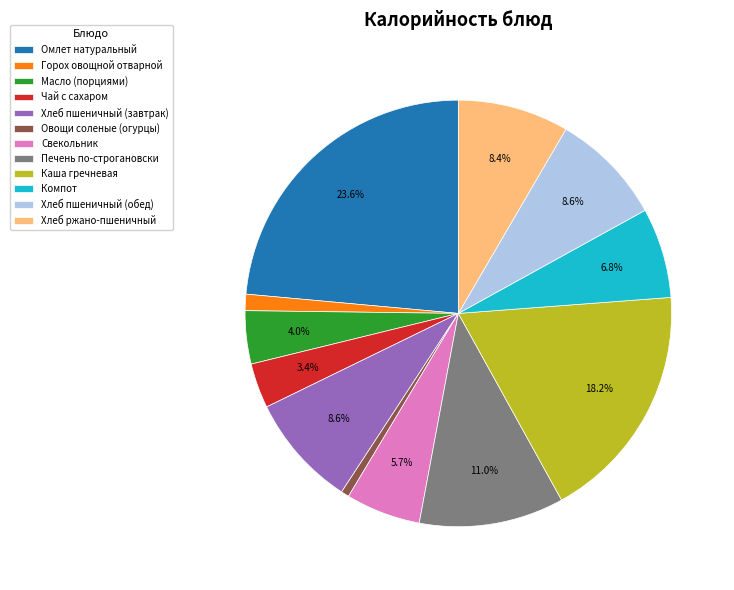

What is the smallest slice in the pie chart?

Овощи соленые (огурцы)